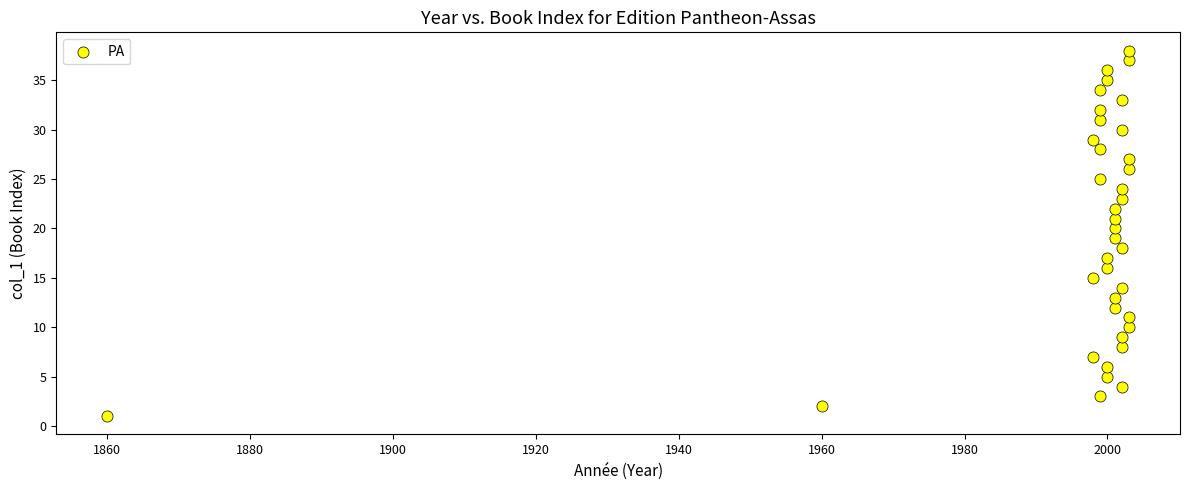

What is the range of X values (max minus min)?

143